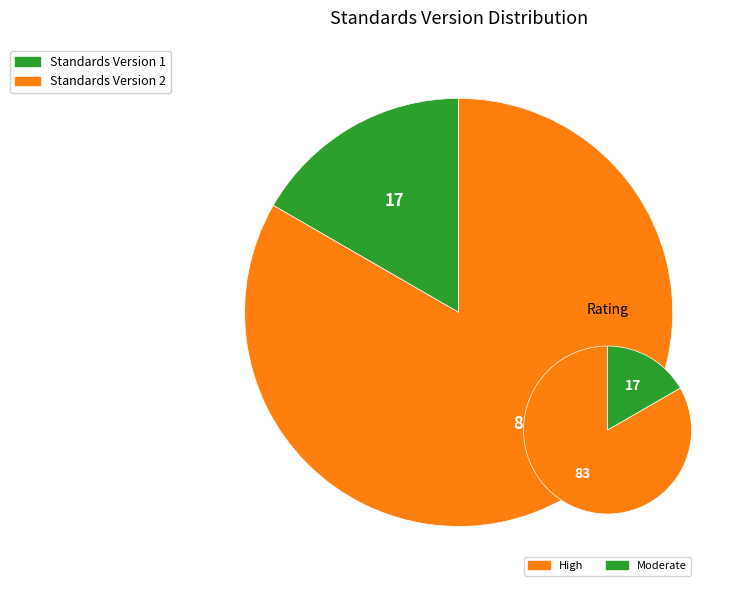

True or false: Nurse-Family Partnership (NFP)® (WWHV095269) accounts for 30% of the total.

False